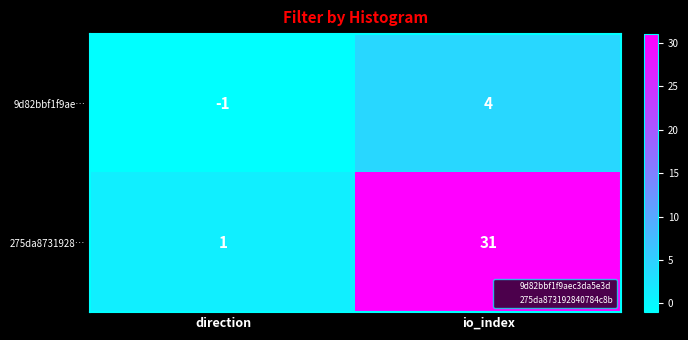

What is the average value of the 275da8731928… series?

16